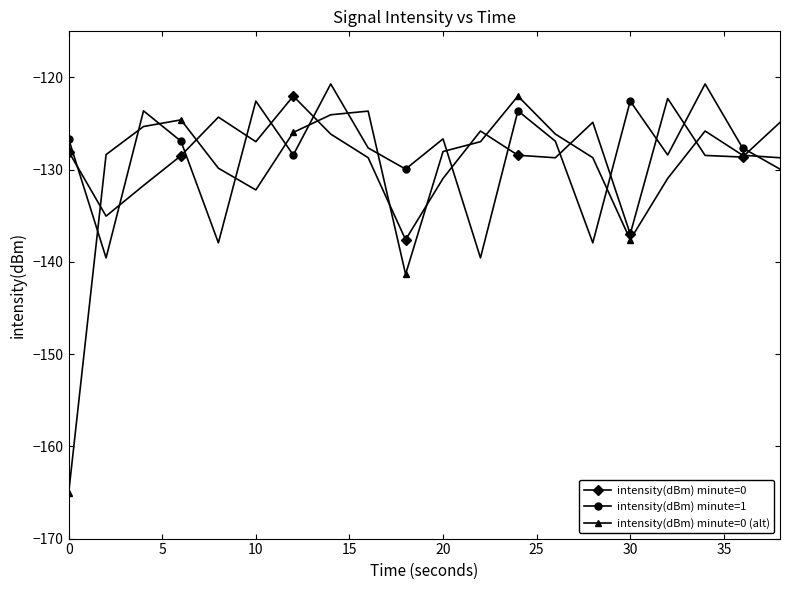

What are all the series names shown in the legend?

intensity(dBm) minute=0, intensity(dBm) minute=1, intensity(dBm) minute=0 (alt)